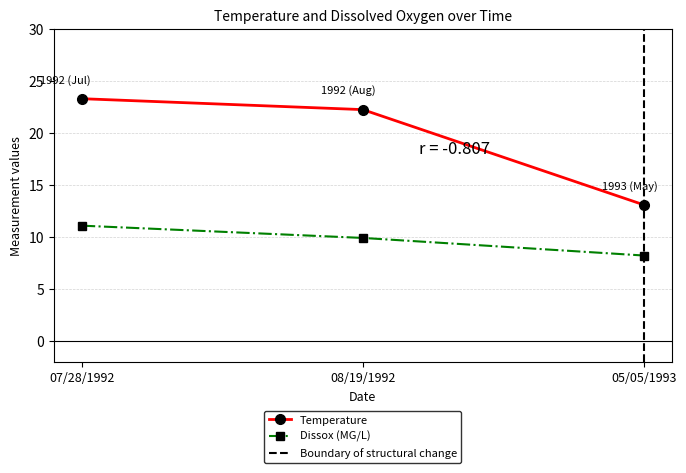

At 05/05/1993, list the series in order from largest to smallest.

Temperature, Dissox